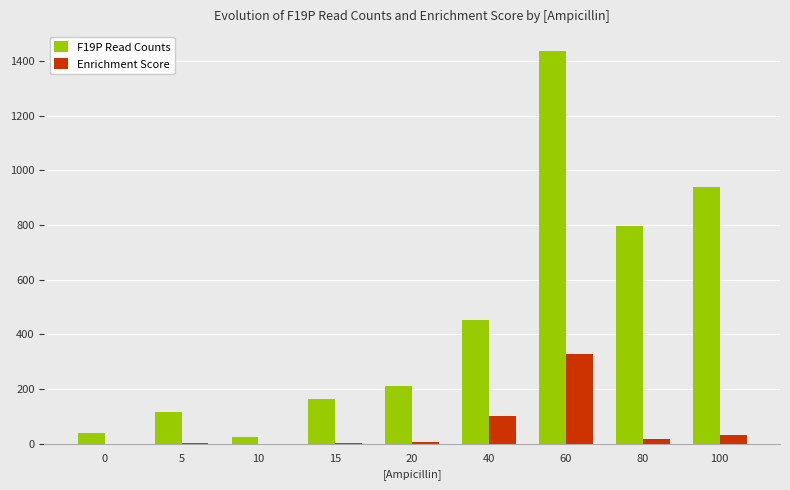

Read the F19P Read Counts value at 60.

1437.0